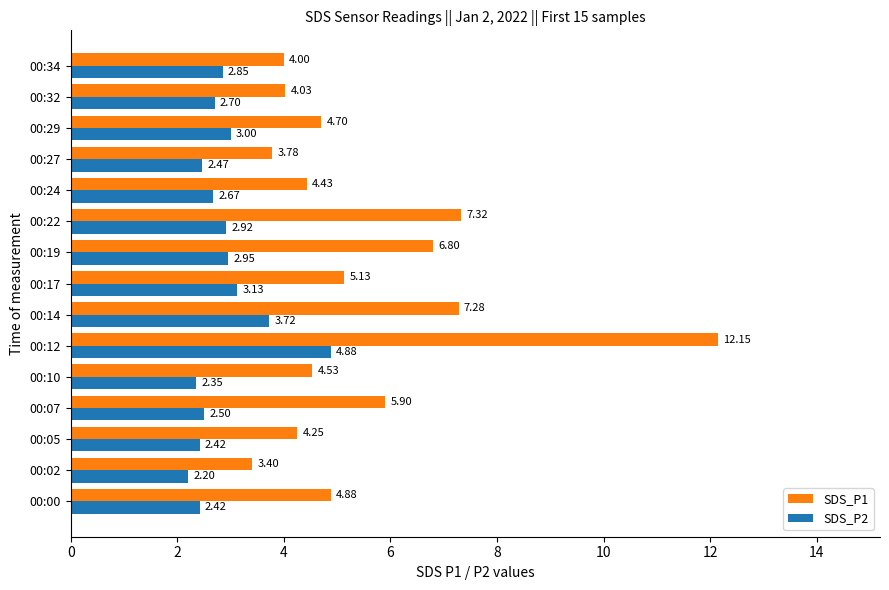

What are all the series names shown in the legend?

SDS_P1, SDS_P2